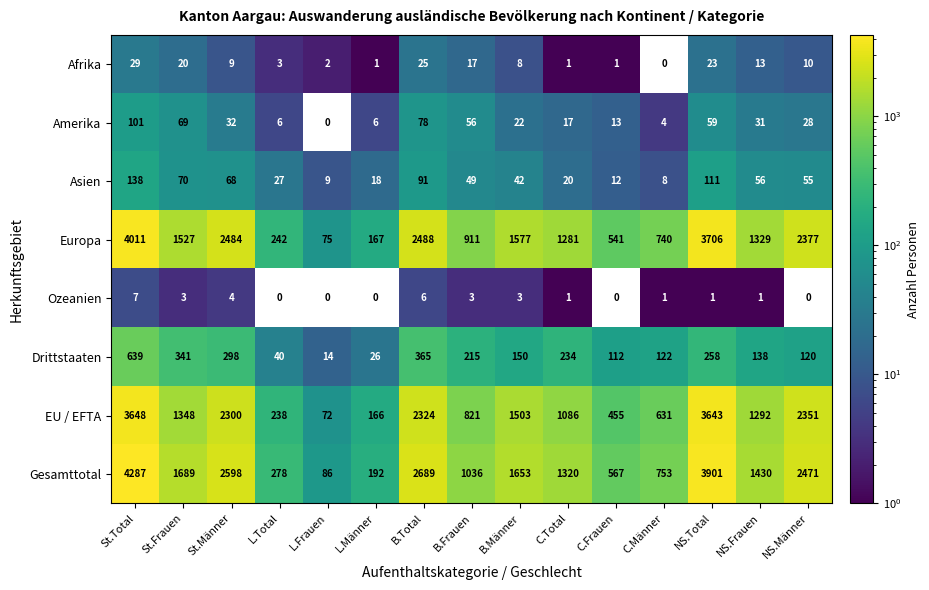

What is the average value of the Europa series?

1564